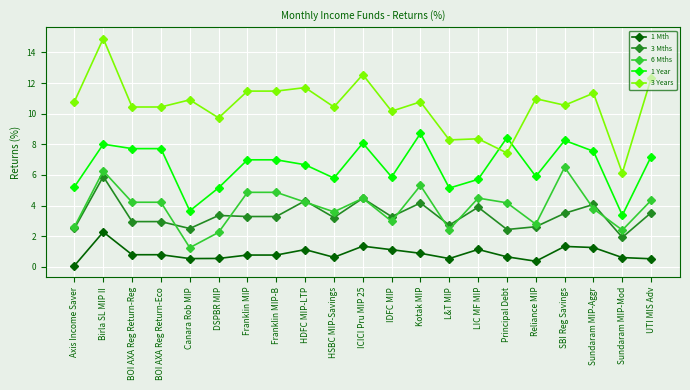

What is the lowest value of the 3 Mths series?

1.9